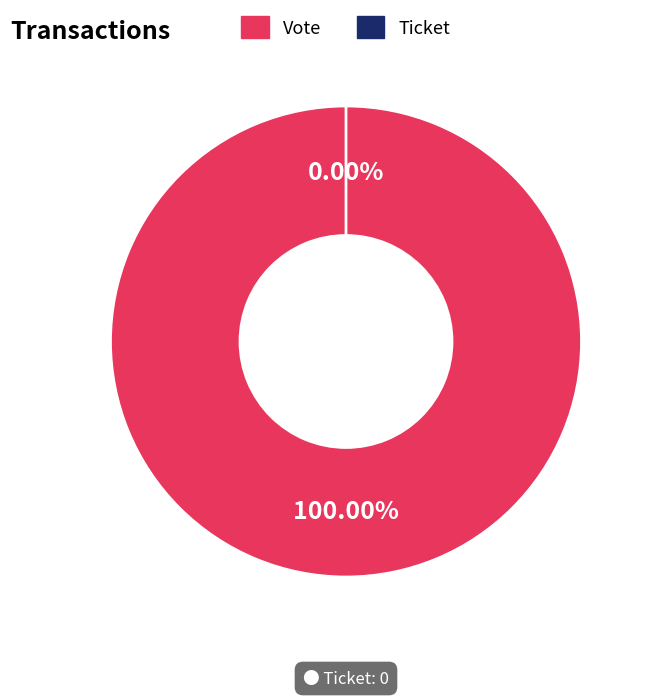

How many segments does this pie chart have?

2